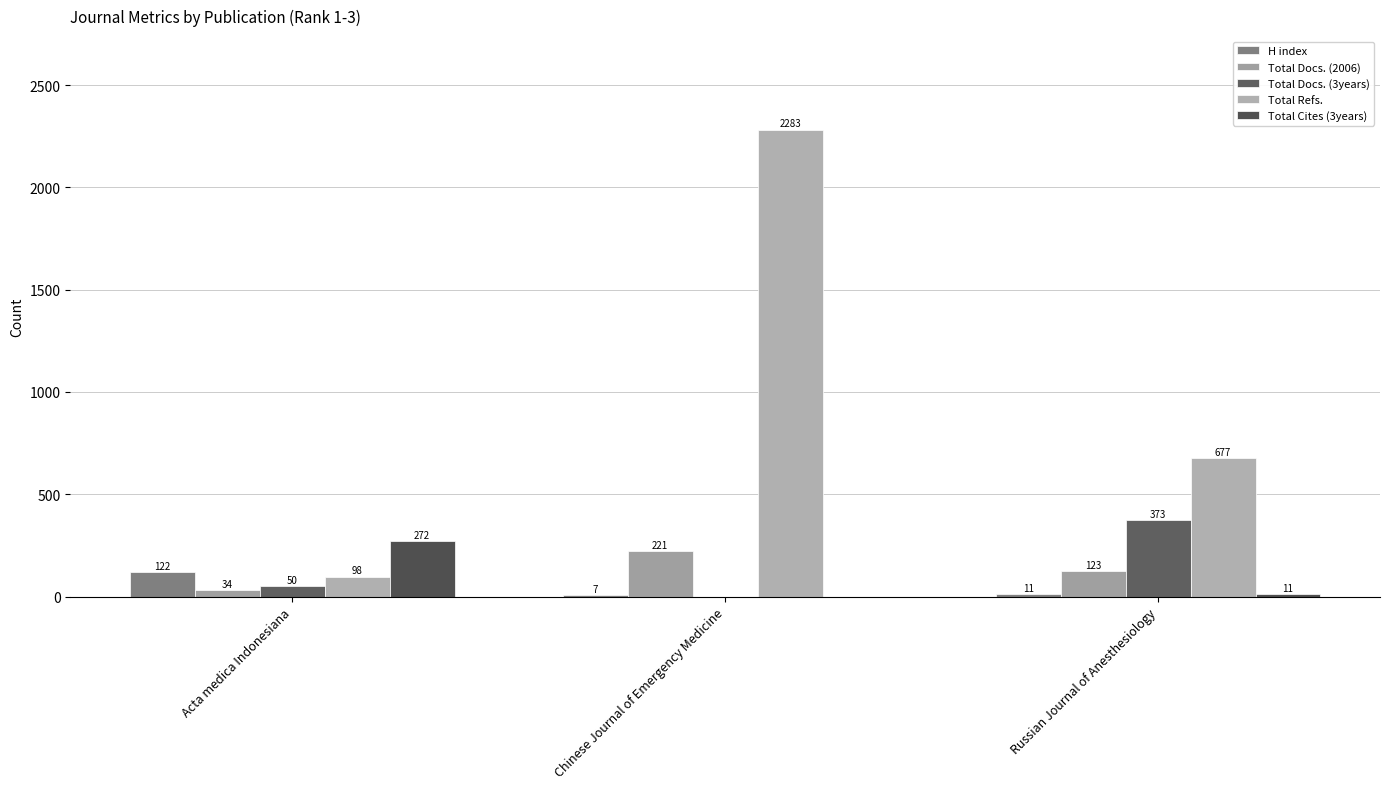

At which category is the sum across all series the highest?

Chinese Journal of Emergency Medicine